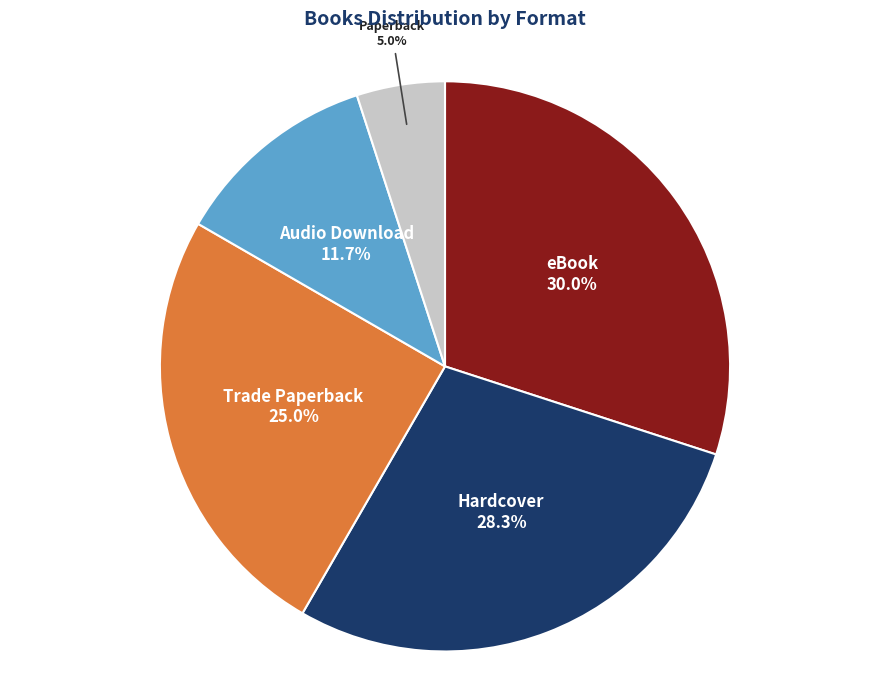

To the nearest percent, what is the average slice percentage?

20%